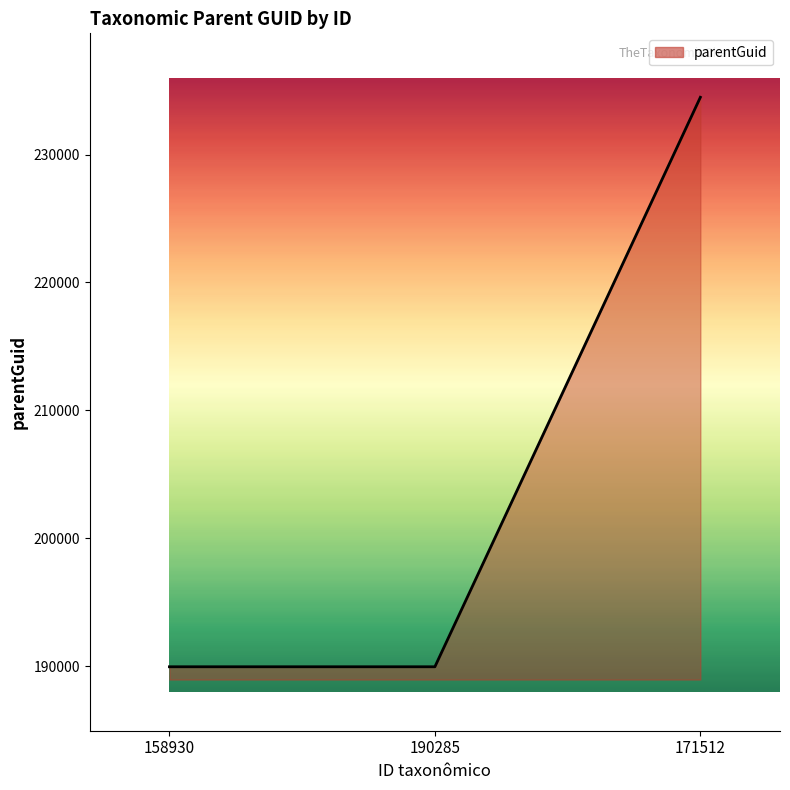

What is the maximum value shown in the chart?

234480